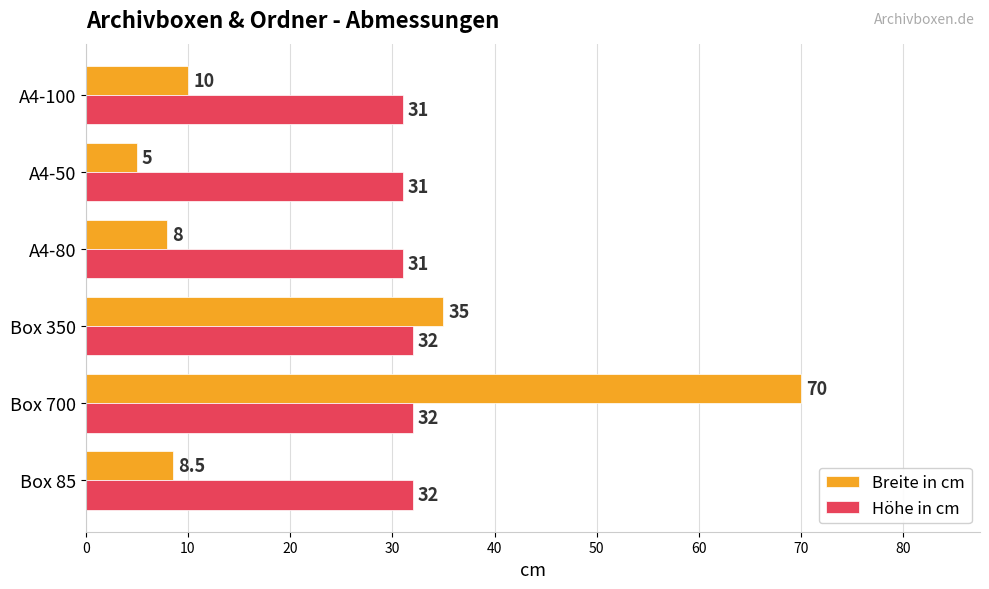

The value of Höhe in cm at Box 85 is 47.2. True or false?

False